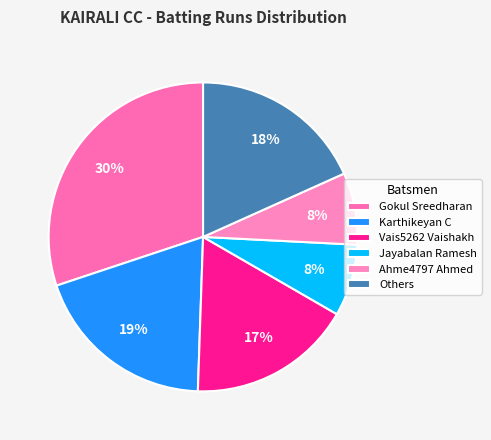

Does Vais5262 Vaishakh represent more than half of the total?

No